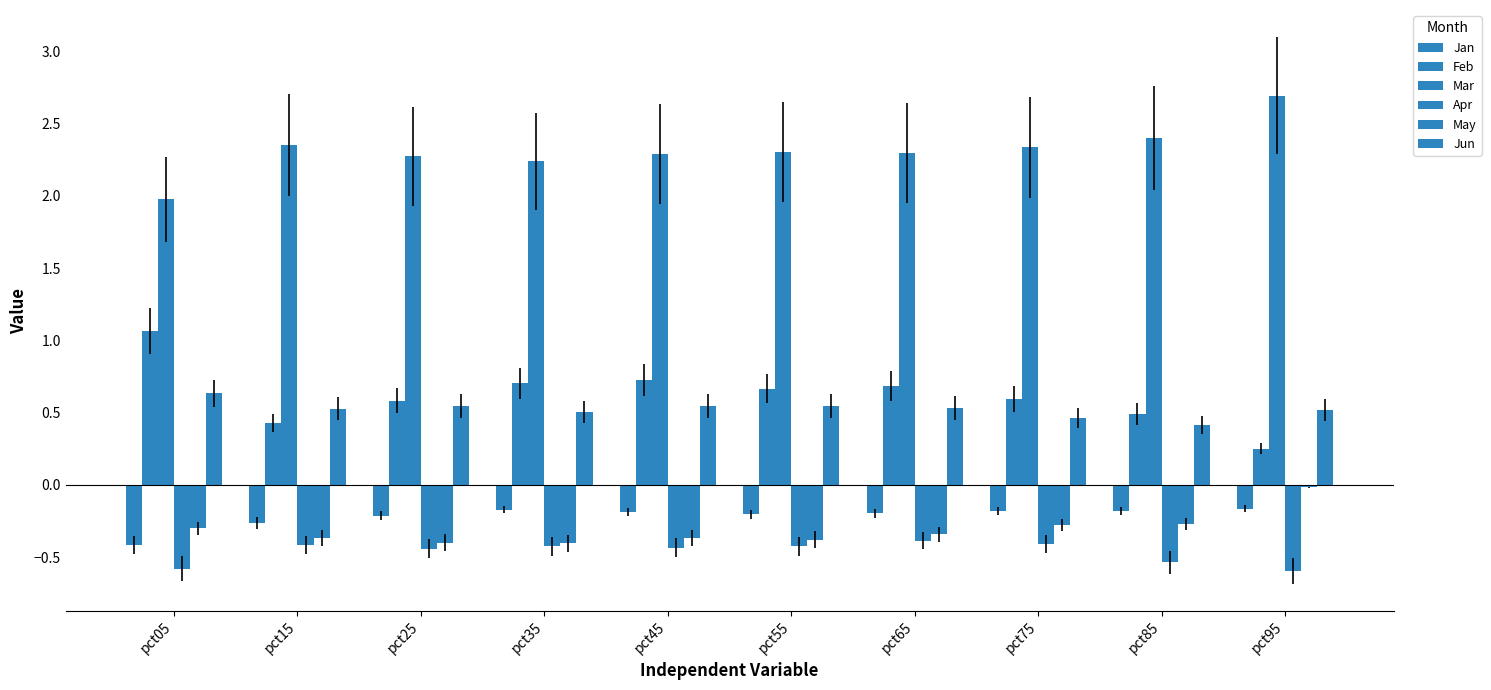

How many categories are shown in the chart?

10